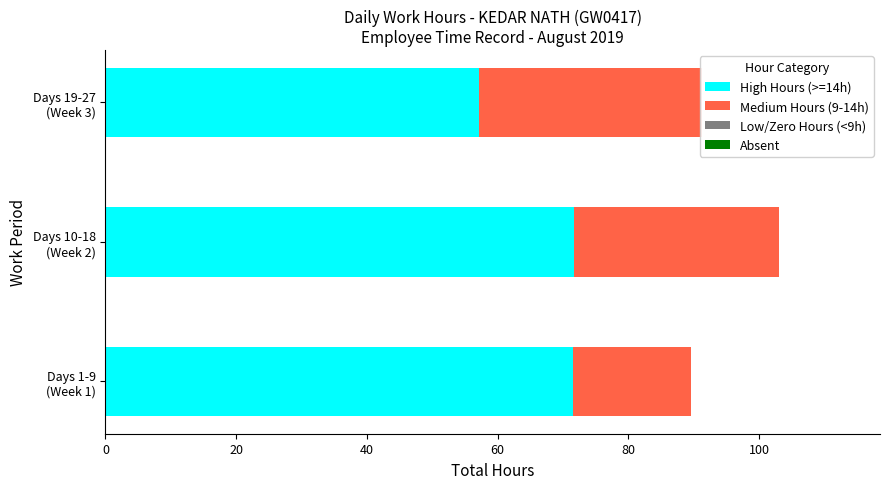

Is it true that High Hours (>=14h) equals 18.3 at Days 19-27 (Week 3)?

False